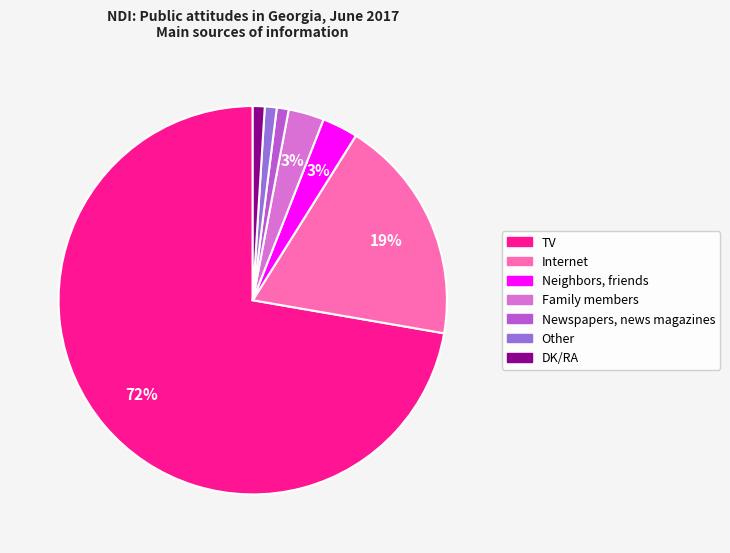

What percentage is the TV slice, to the nearest percent?

72%